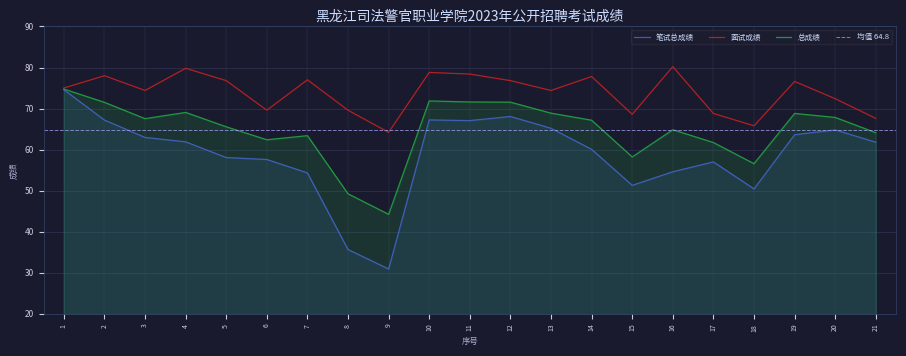

Read the 笔试总成绩 value at 6.

57.6